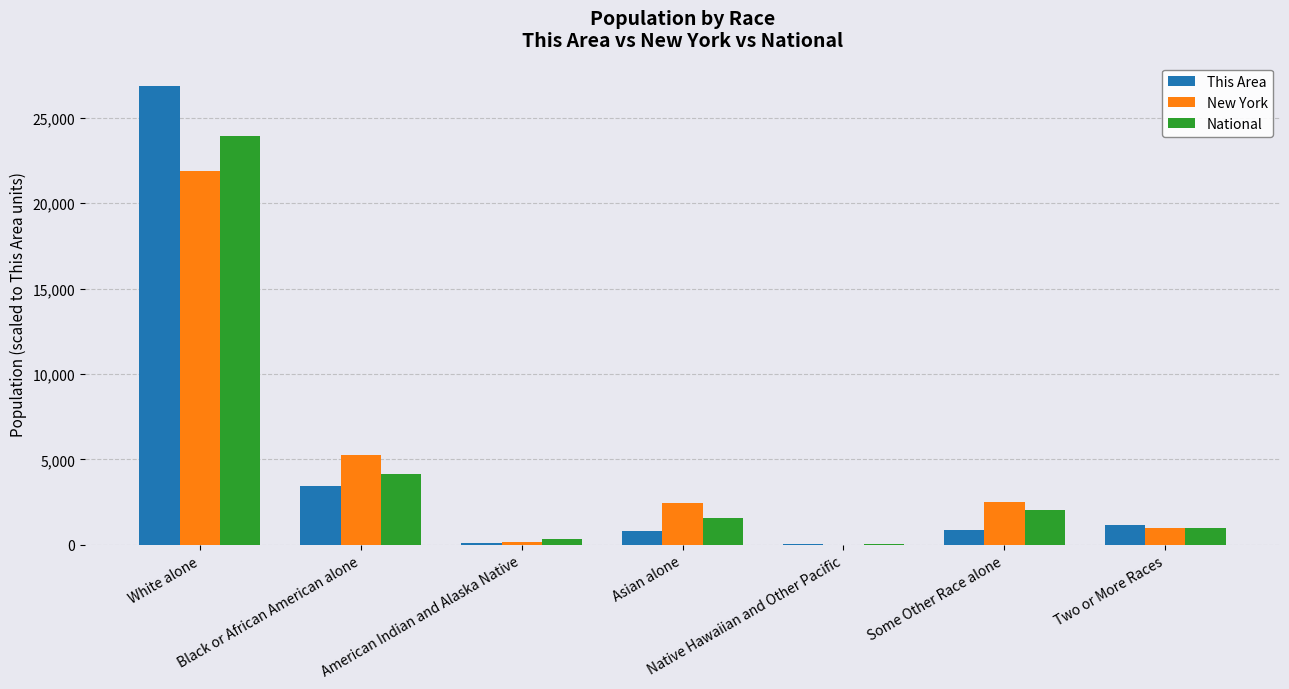

How many groups of bars are there?

7